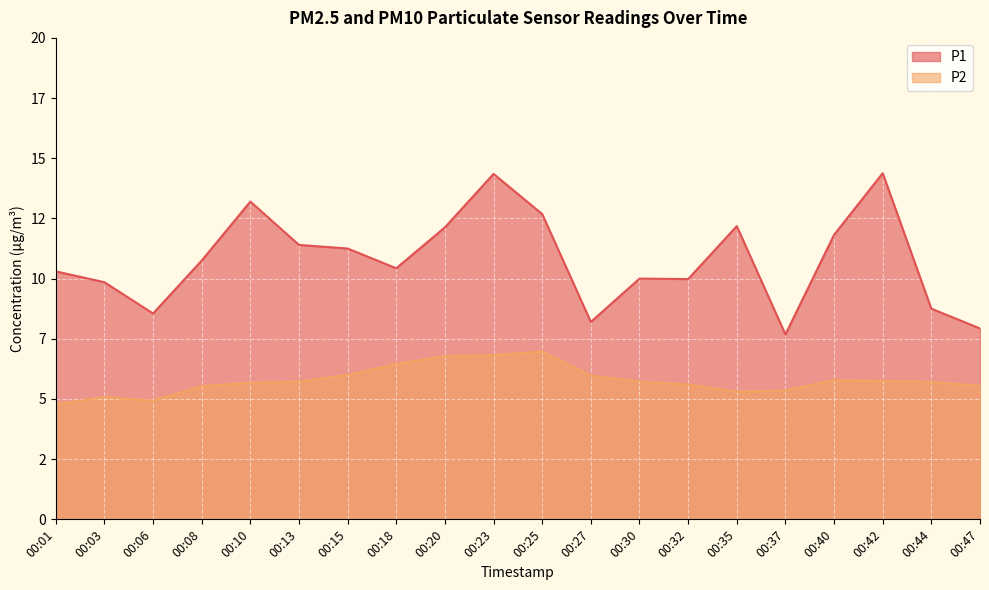

At which label does P1 first exceed 10?

00:01